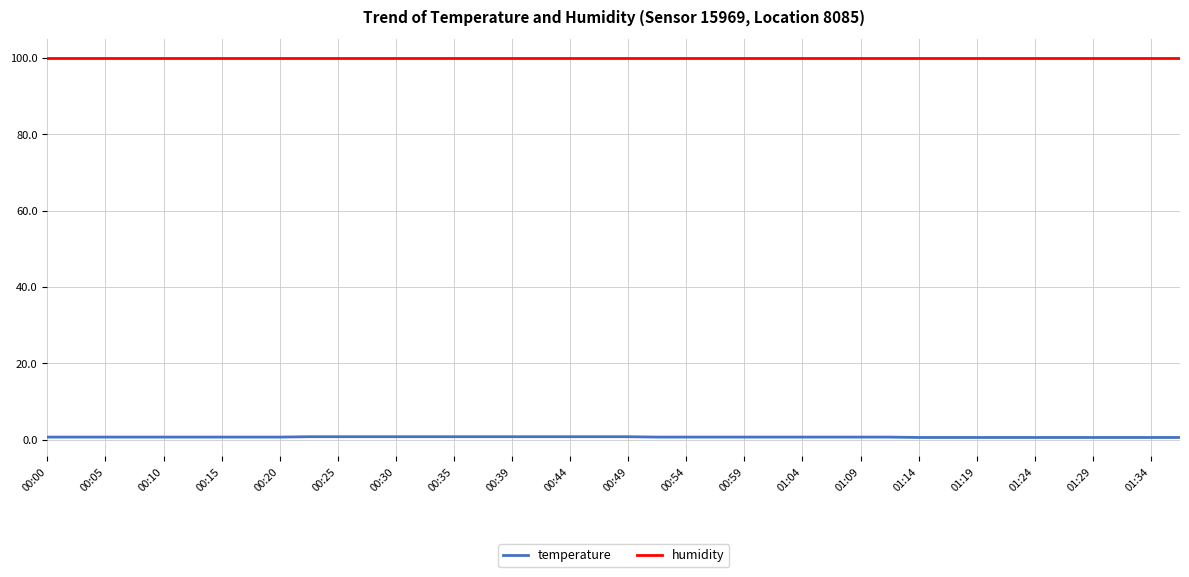

What is the maximum value for humidity?

99.9